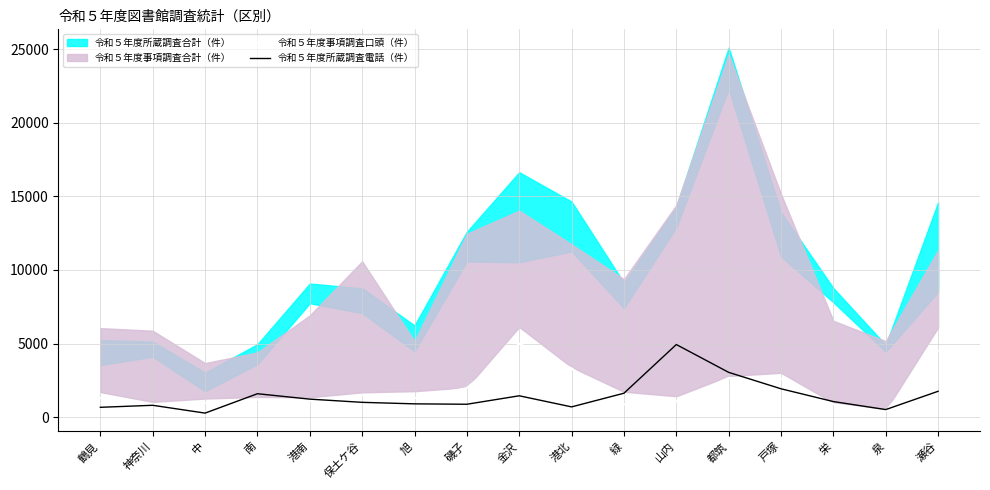

Which category has the highest value in the 令和５年度所蔵調査電話（件） series?

山内